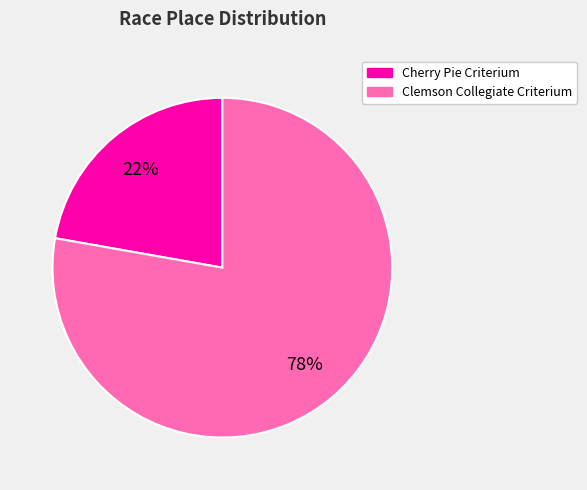

Is the sum of Cherry Pie Criterium and Clemson Collegiate Criterium greater than half?

Yes